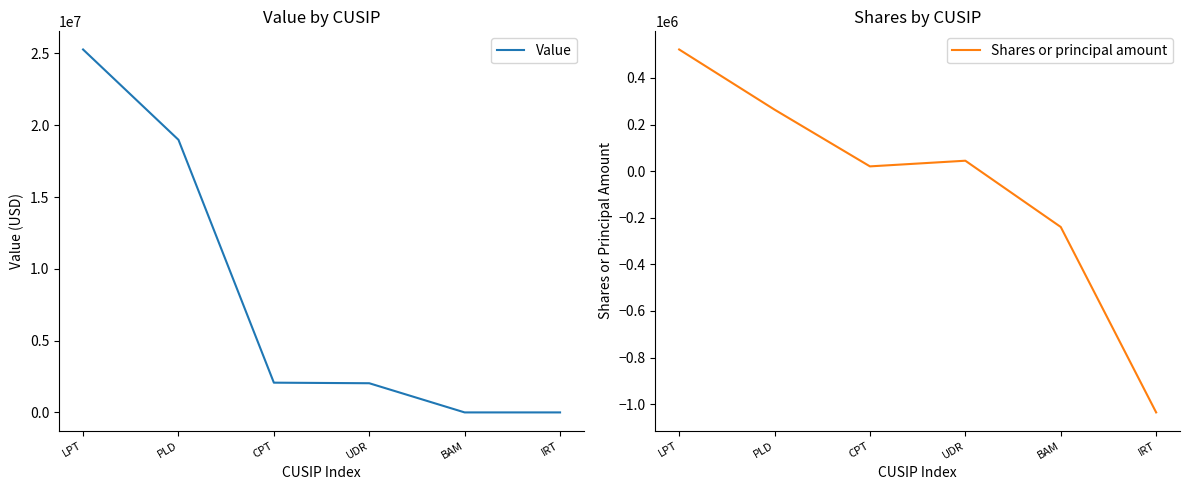

At BAM, list the series in order from largest to smallest.

Value, Shares or principal amount